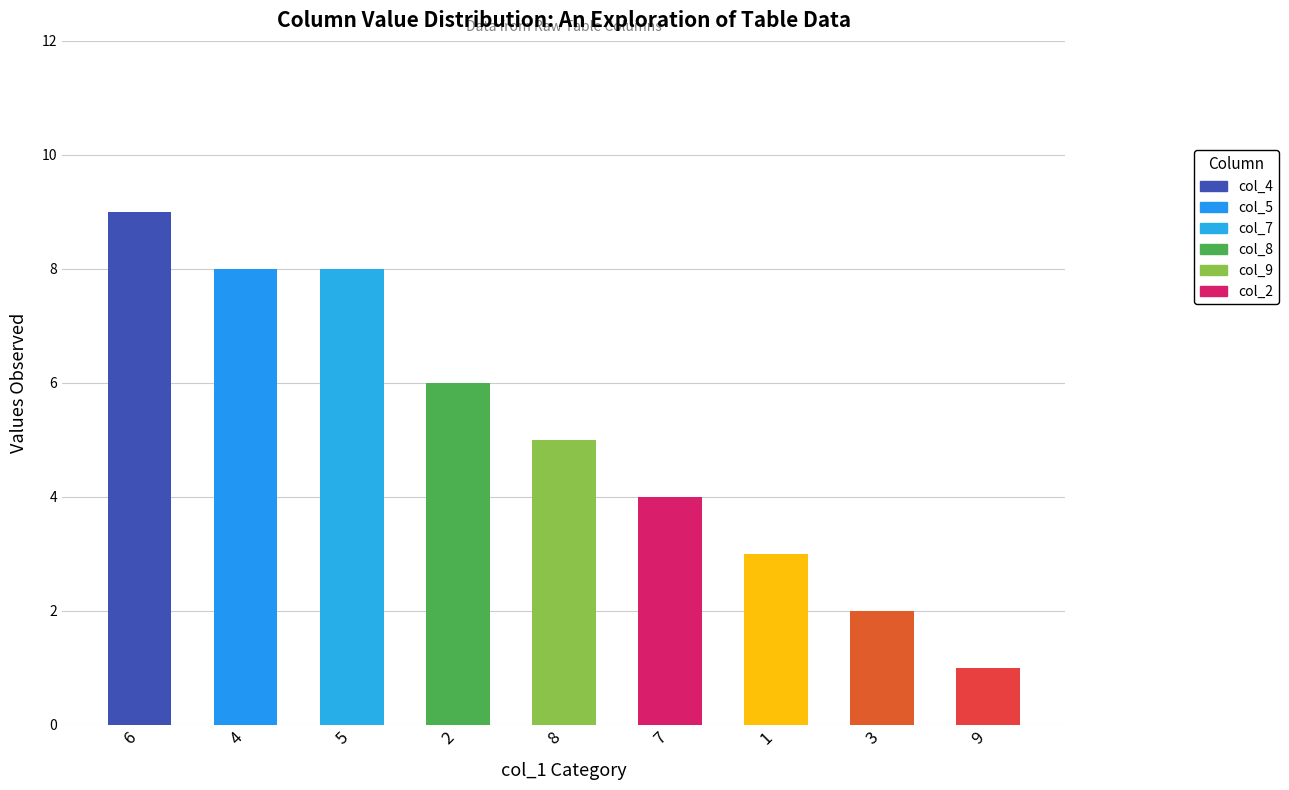

Reading left to right, transcribe all the data shown in this chart.

6=9	4=8	5=8	2=6	8=5	7=4	1=3	3=2	9=1